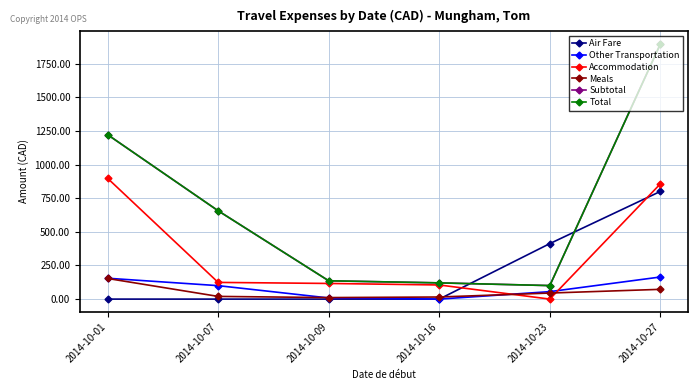

Is it true that Other Transportation equals 13.4 at 2014-10-09?

False